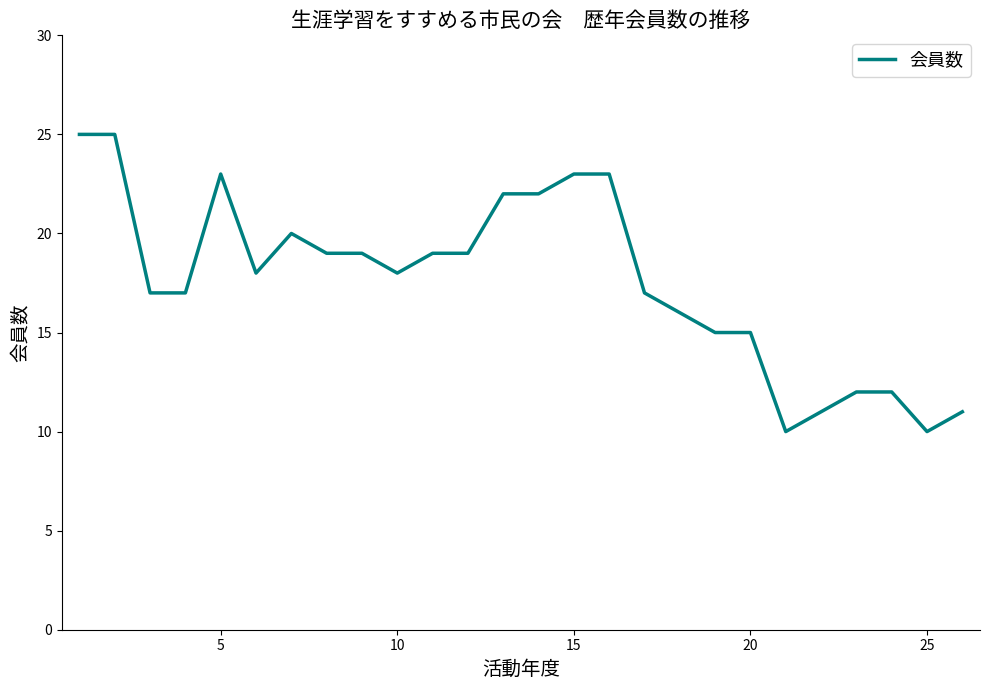

What is the minimum value shown in the chart?

10